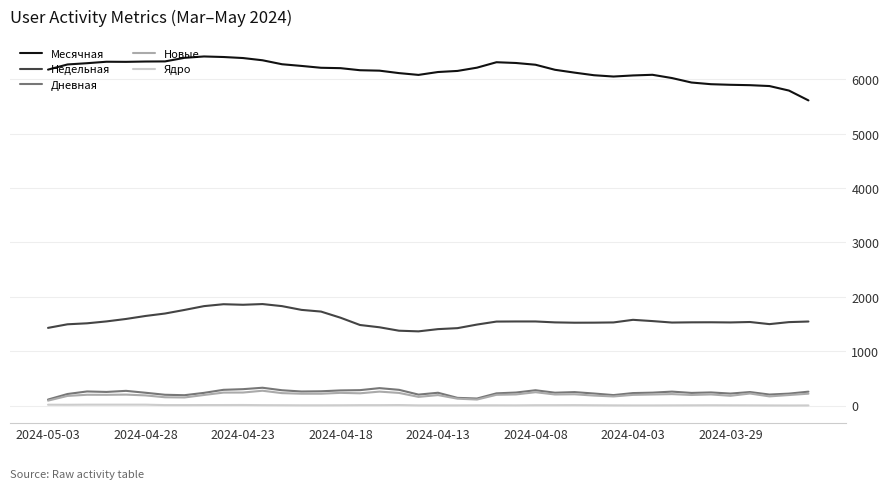

True or false: Ядро and Месячная intersect in this chart.

False